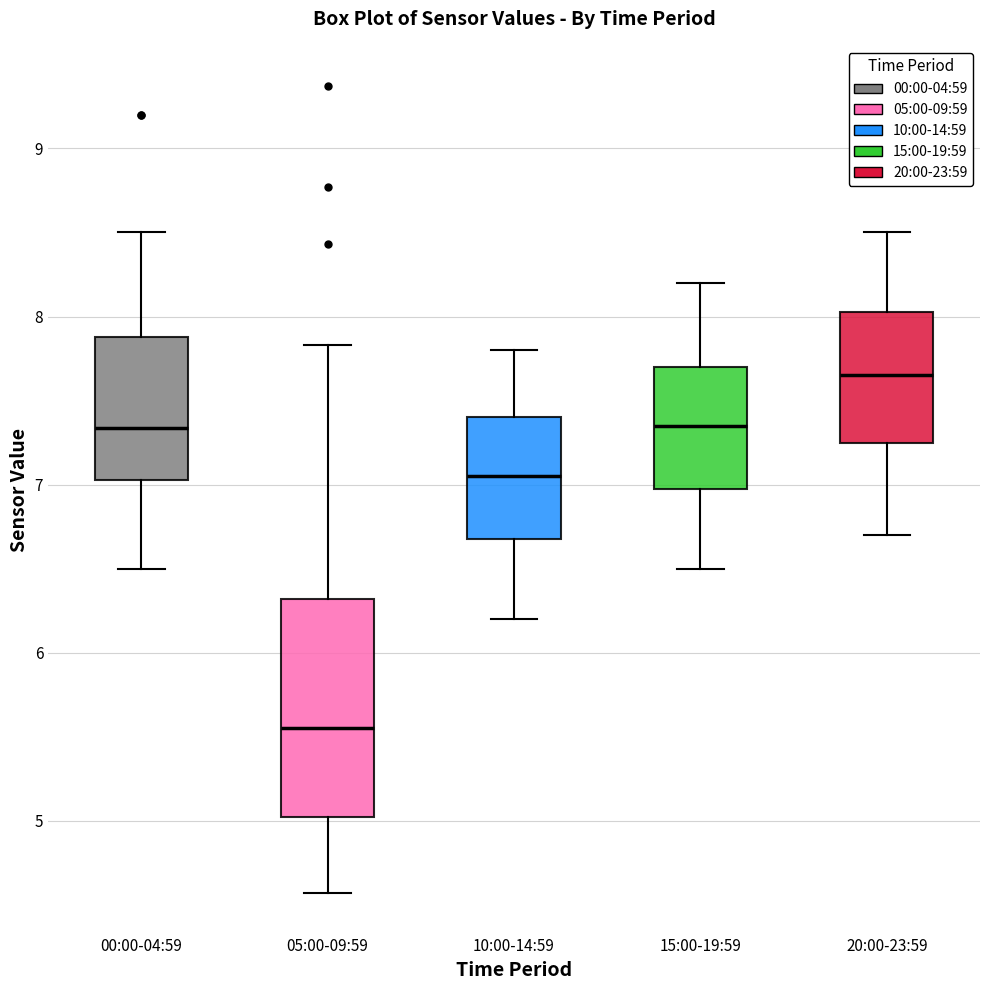

Where is the upper edge of the box for 05:00-09:59 on the y-axis? The values are not printed on the chart, so give them approximately, as read against the axis.

6.3